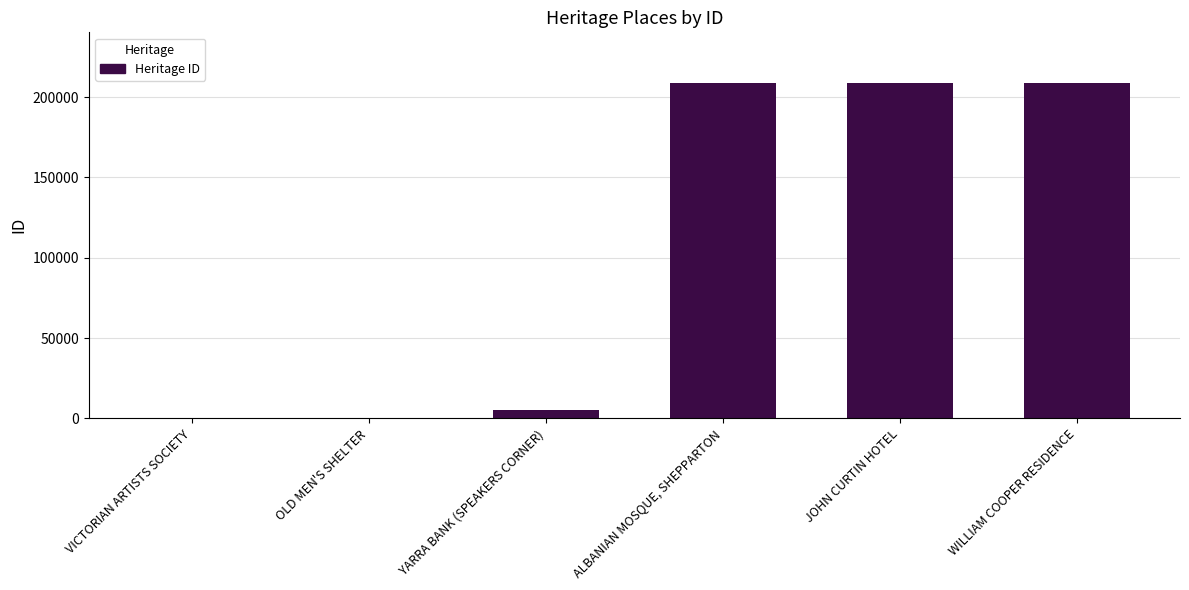

True or false: the data shows 274092 at WILLIAM COOPER RESIDENCE.

False